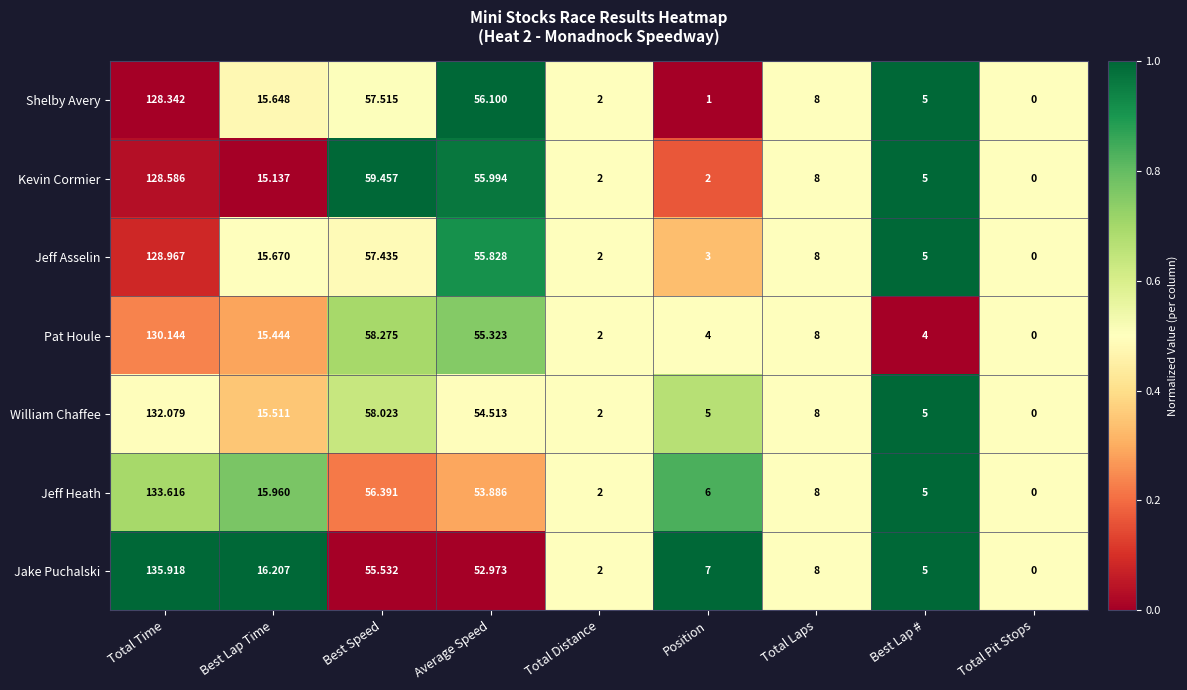

At which label does Shelby Avery first exceed 8?

Total Time